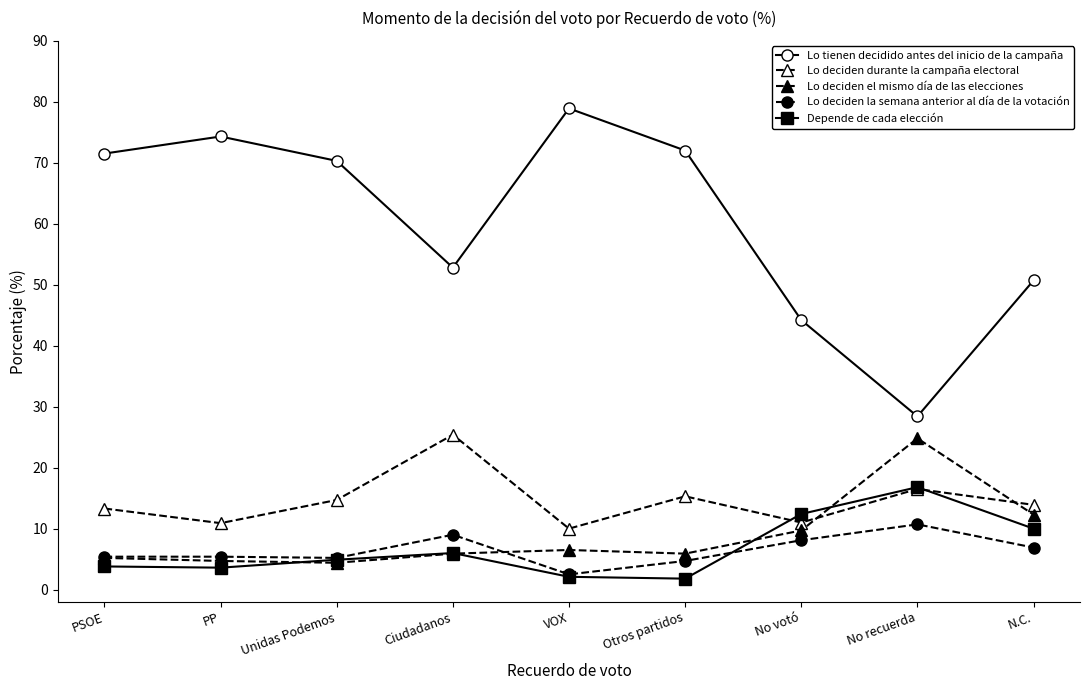

How many categories are shown in the chart?

9